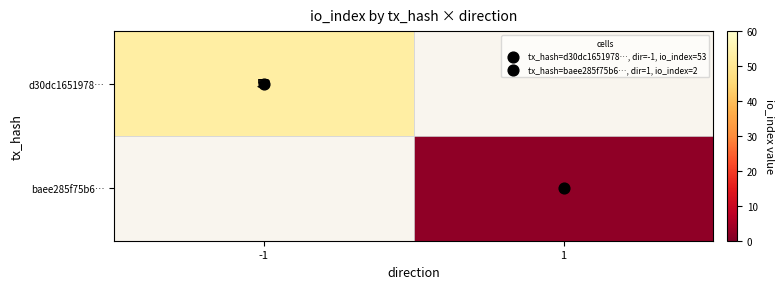

Rank the categories by baee285f75b6… value from highest to lowest.

-1, 1